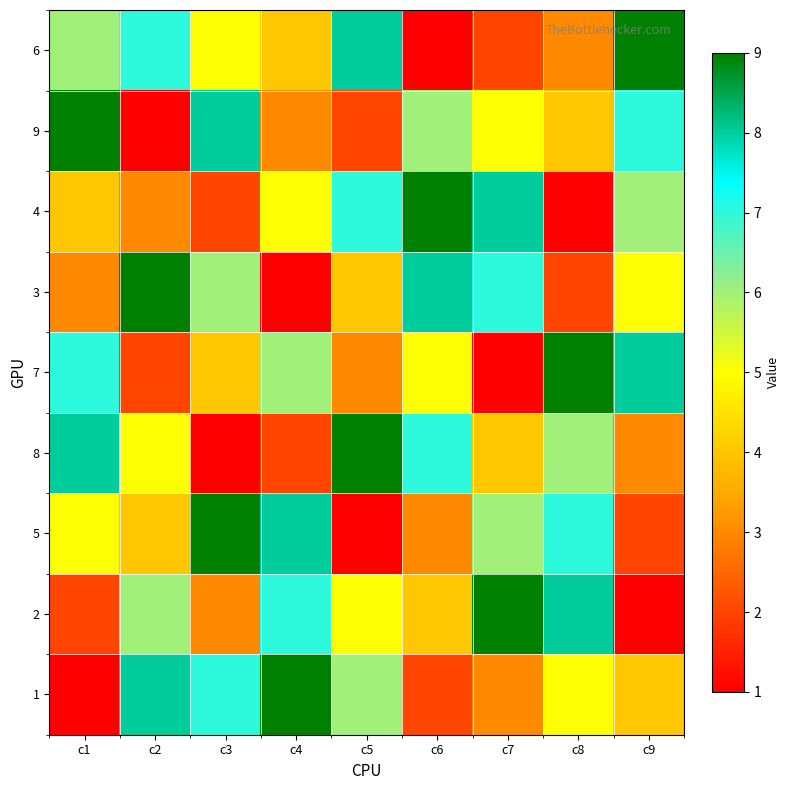

Reading left to right, transcribe all the data shown in this chart.

6: c1=6	c2=7	c3=5	c4=4	c5=8	c6=1	c7=2	c8=3	c9=9
9: c1=9	c2=1	c3=8	c4=3	c5=2	c6=6	c7=5	c8=4	c9=7
4: c1=4	c2=3	c3=2	c4=5	c5=7	c6=9	c7=8	c8=1	c9=6
3: c1=3	c2=9	c3=6	c4=1	c5=4	c6=8	c7=7	c8=2	c9=5
7: c1=7	c2=2	c3=4	c4=6	c5=3	c6=5	c7=1	c8=9	c9=8
8: c1=8	c2=5	c3=1	c4=2	c5=9	c6=7	c7=4	c8=6	c9=3
5: c1=5	c2=4	c3=9	c4=8	c5=1	c6=3	c7=6	c8=7	c9=2
2: c1=2	c2=6	c3=3	c4=7	c5=5	c6=4	c7=9	c8=8	c9=1
1: c1=1	c2=8	c3=7	c4=9	c5=6	c6=2	c7=3	c8=5	c9=4